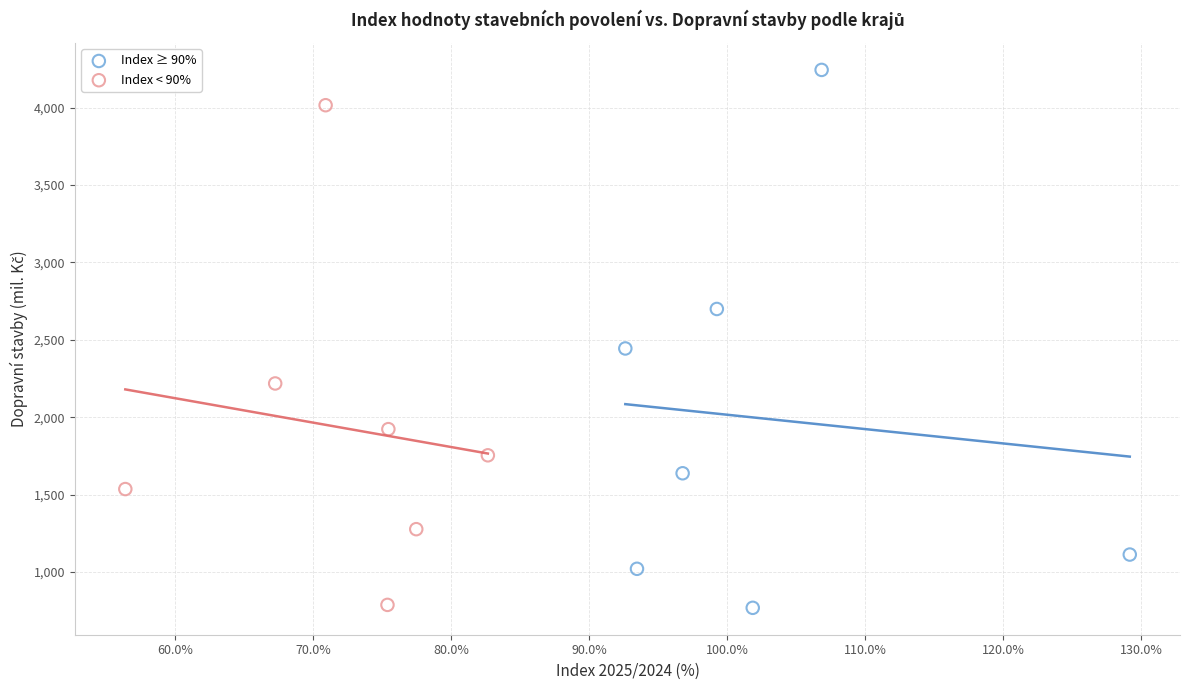

Which series has the widest spread of Y values?

Index ≥ 90%